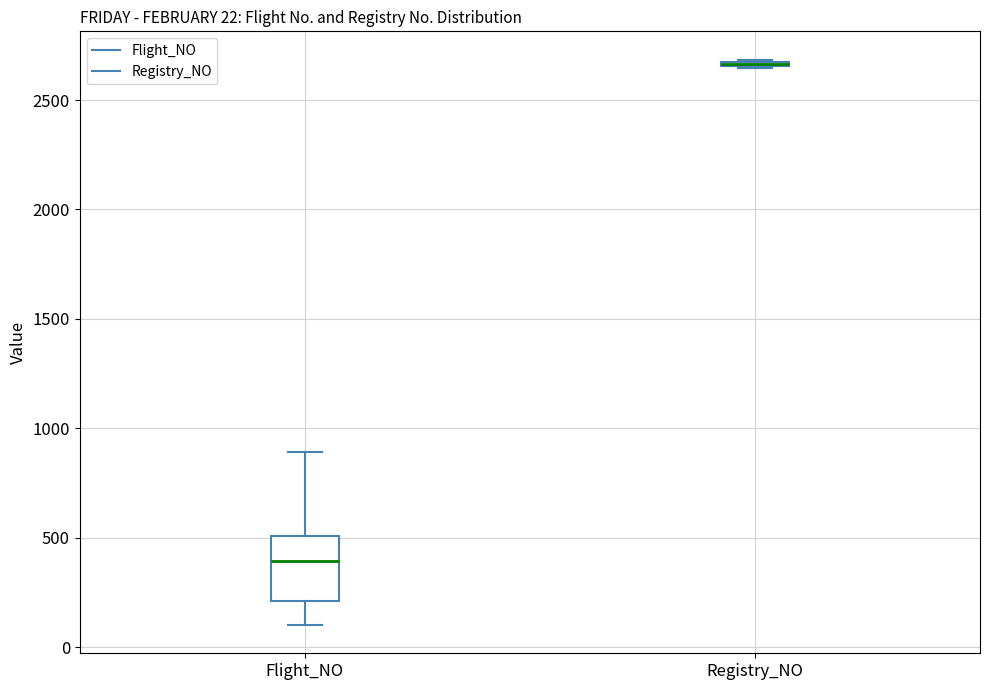

Which box is the tallest, from its lower edge to its upper edge?

Flight_NO